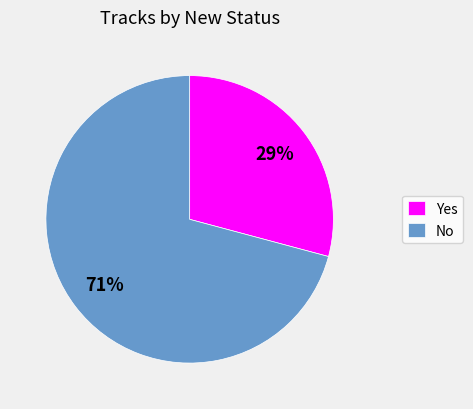

How many slices are in this pie chart?

2